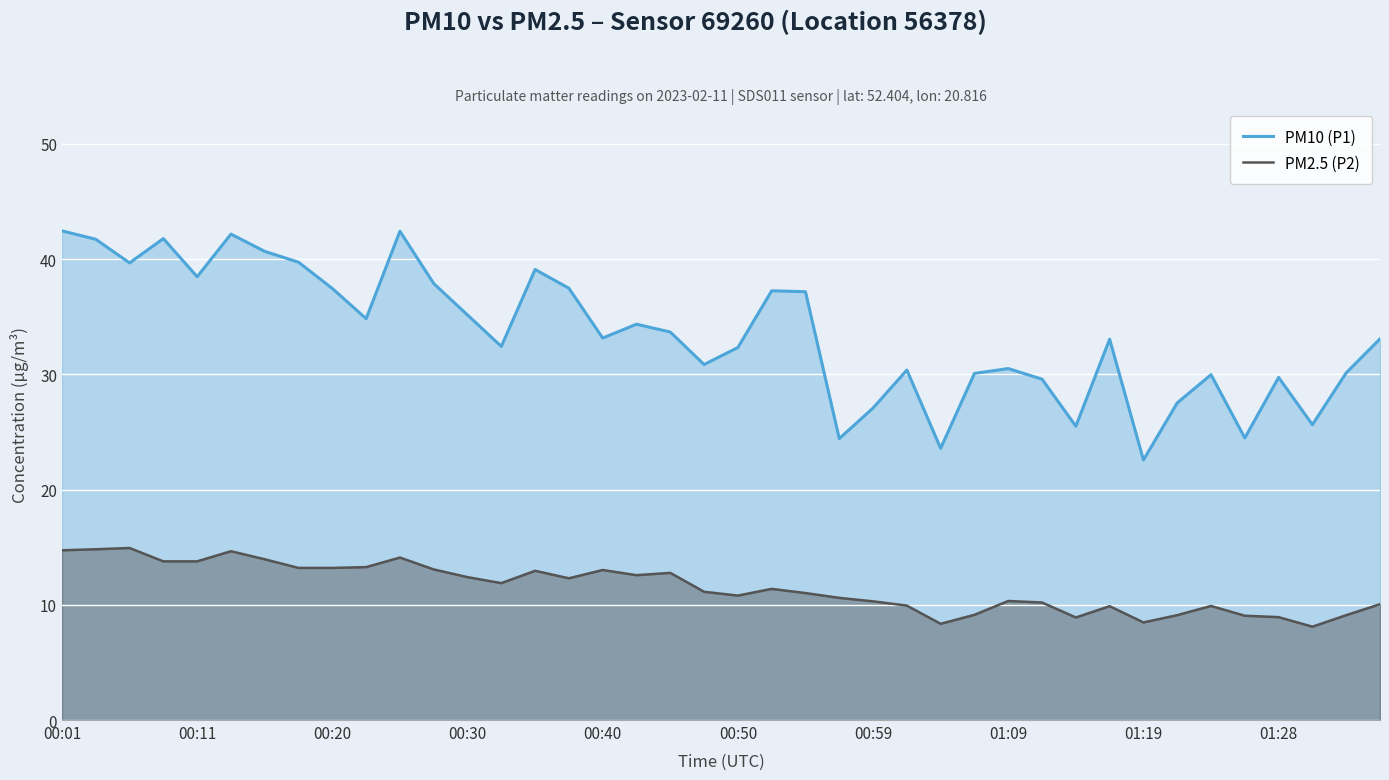

How many data points in PM10 (P1) are less than 33?

18